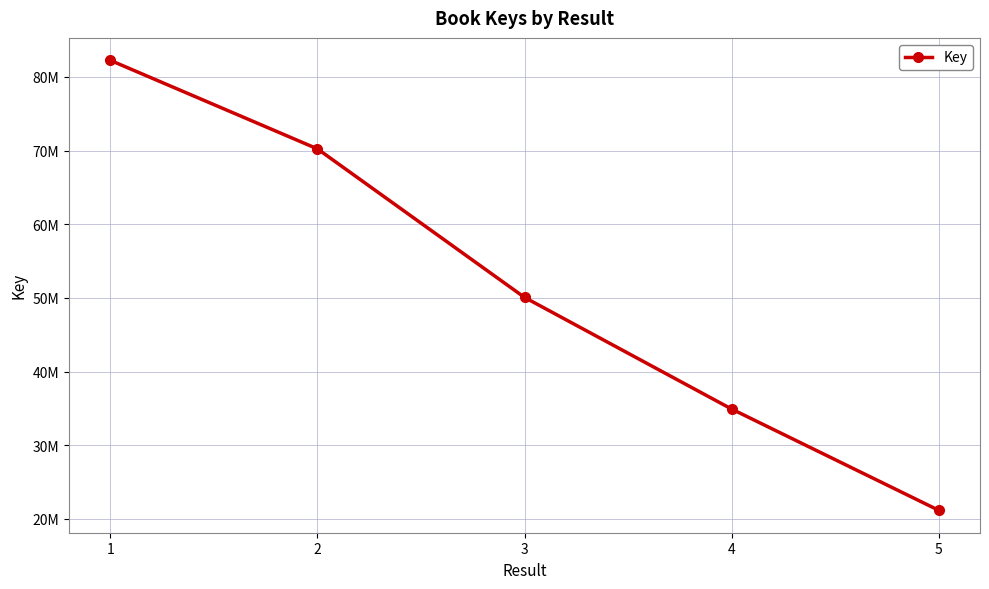

At which category does the chart reach its peak across all series?

1